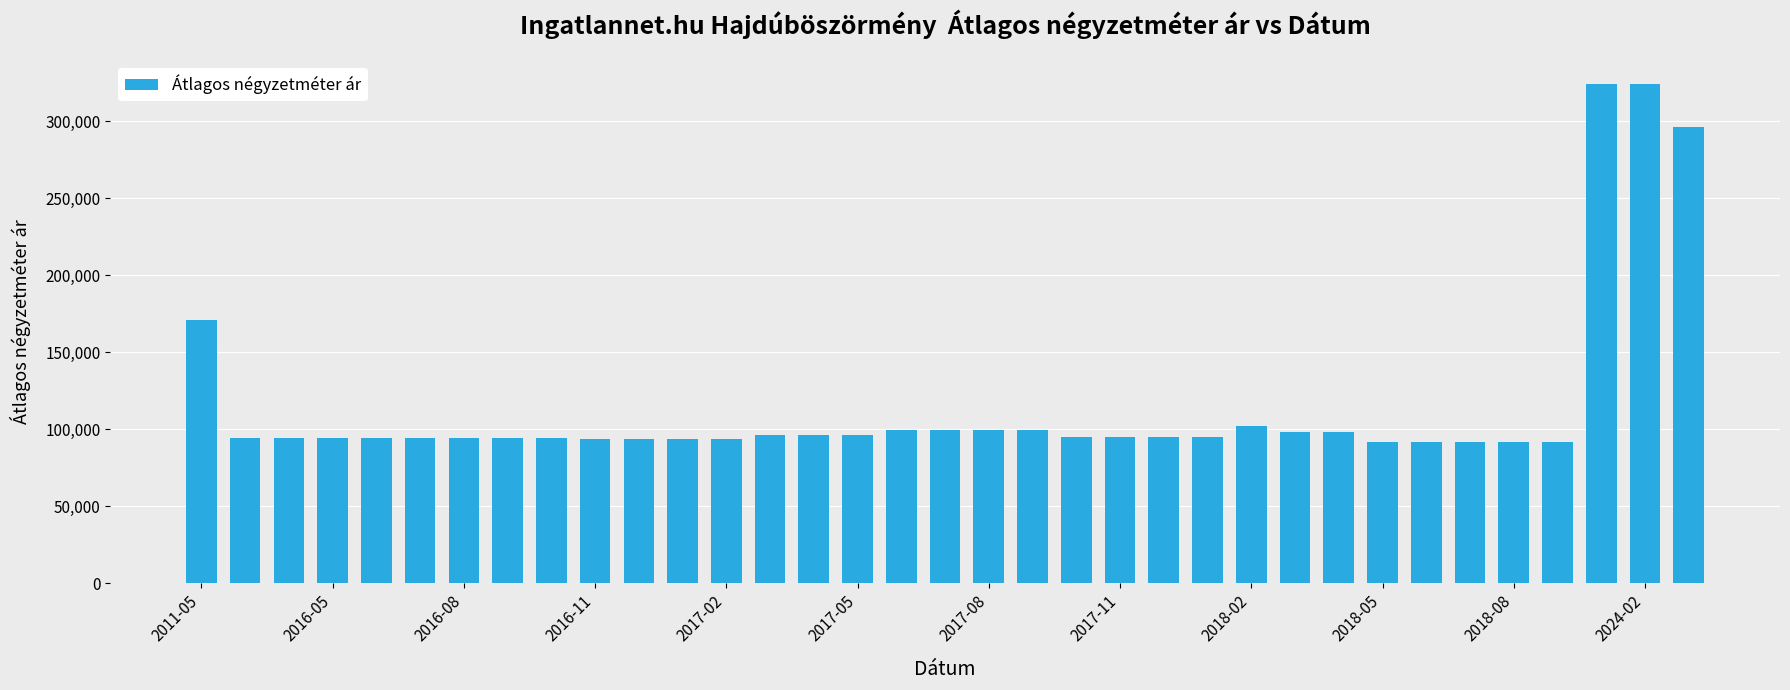

How many data points are less than 95031?

17